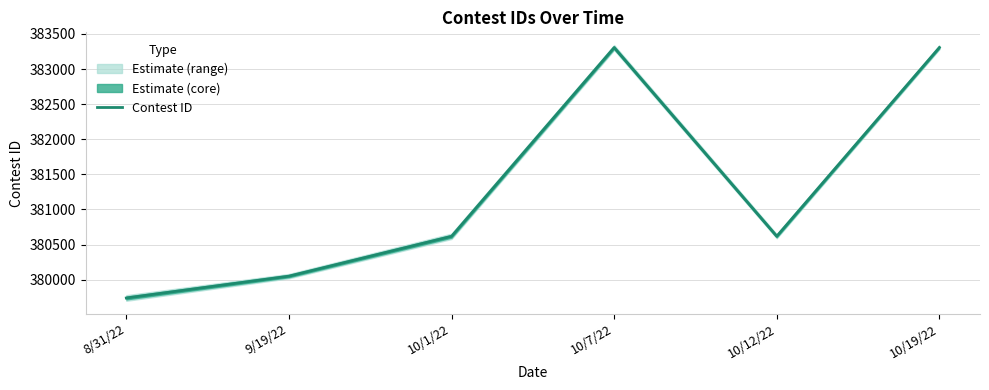

What is the sum of all values?

2287639